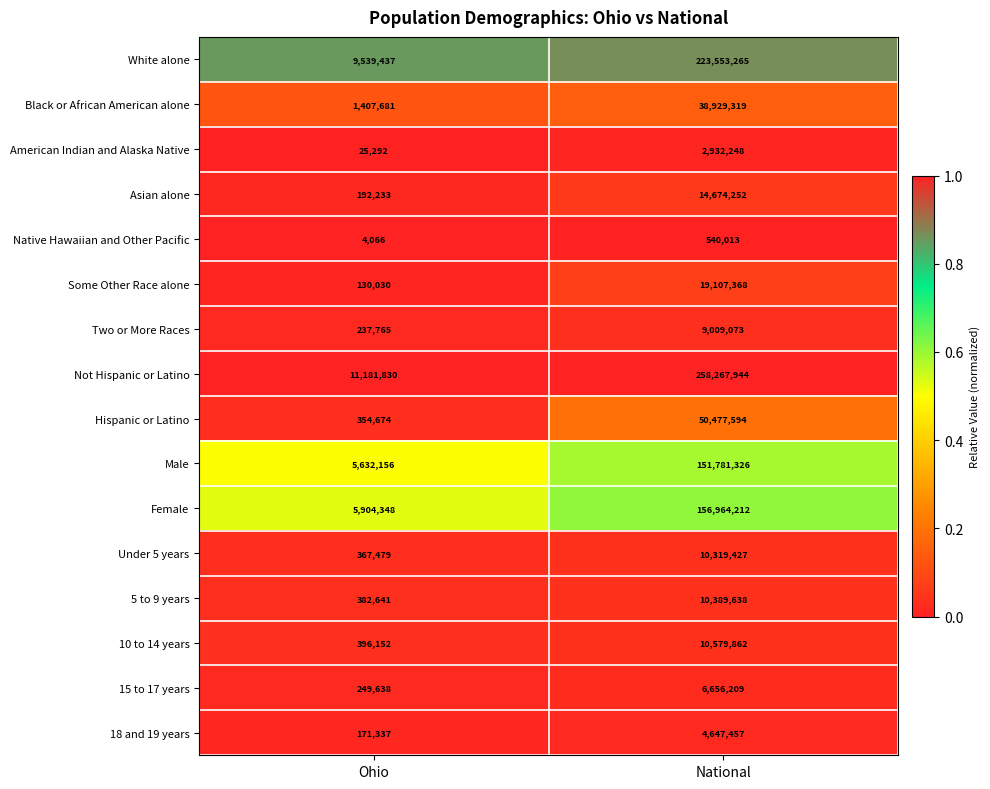

Rank the series by their maximum value, from highest to lowest.

Not Hispanic or Latino, White alone, Female, Male, Hispanic or Latino, Black or African American alone, Some Other Race alone, Asian alone, 10 to 14 years, 5 to 9 years, Under 5 years, Two or More Races, 15 to 17 years, 18 and 19 years, American Indian and Alaska Native, Native Hawaiian and Other Pacific